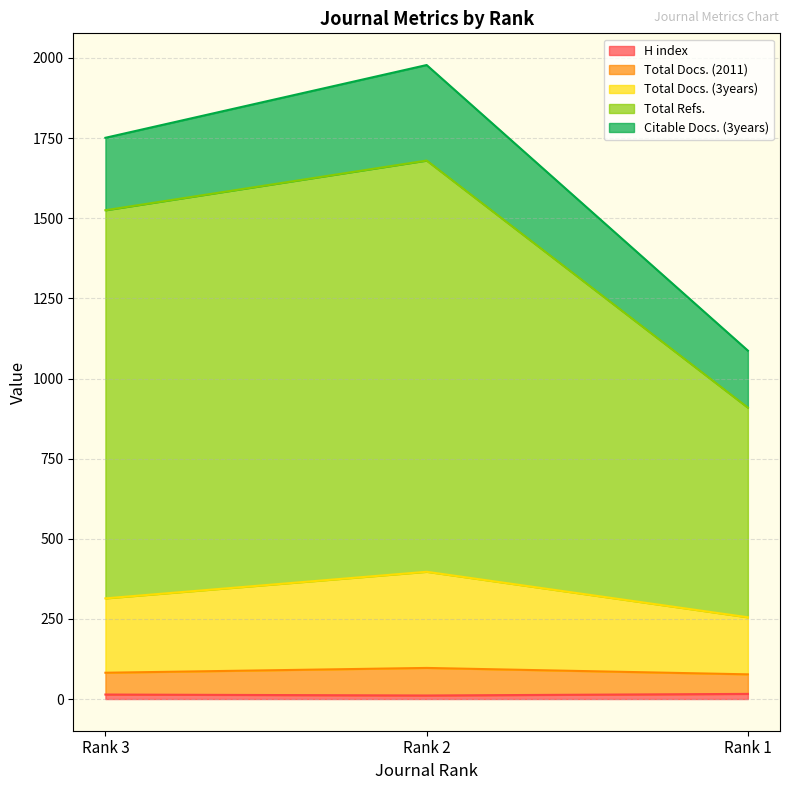

What is the smallest value displayed?

11